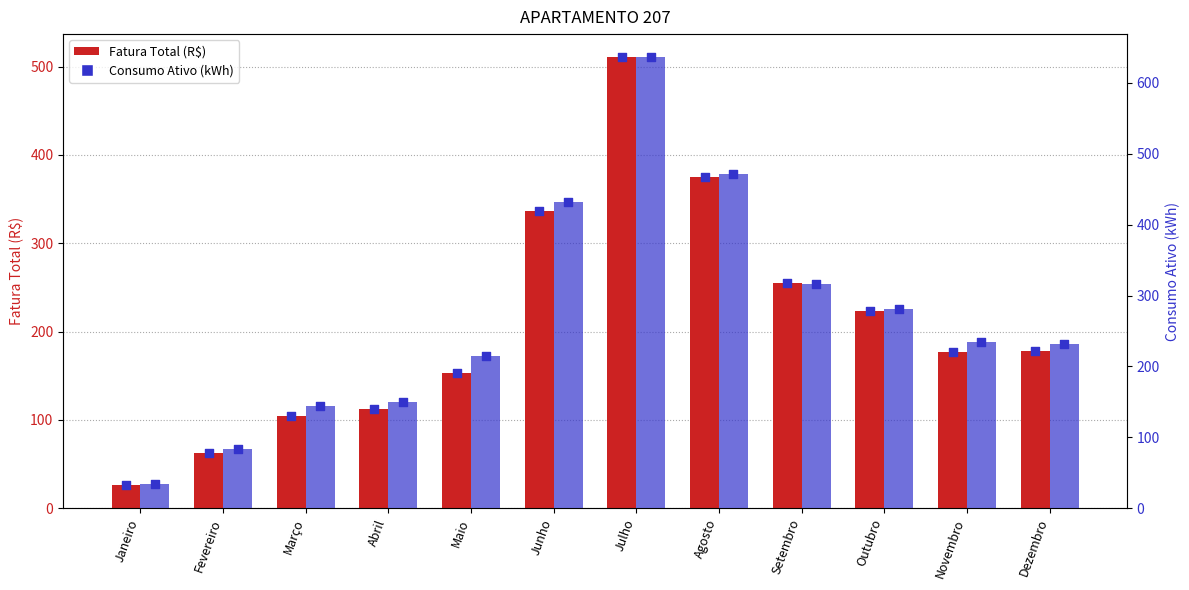

At how many categories does at least one series exceed 574?

1